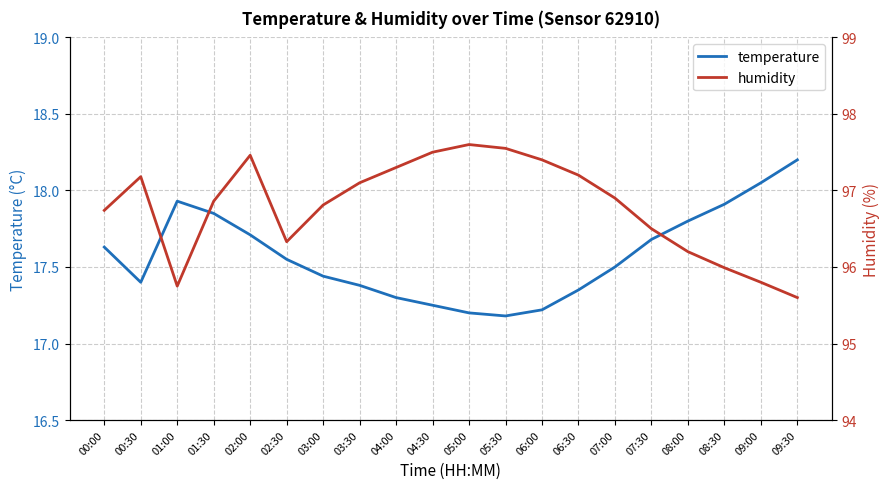

Reading right to left, extract all data points from this chart.

temperature: 18.2	18.1	17.9	17.8	17.7	17.5	17.4	17.2	17.2	17.2	17.2	17.3	17.4	17.4	17.6	17.7	17.9	17.9	17.4	17.6
humidity: 95.6	95.8	96.0	96.2	96.5	96.9	97.2	97.4	97.5	97.6	97.5	97.3	97.1	96.8	96.3	97.5	96.9	95.8	97.2	96.7